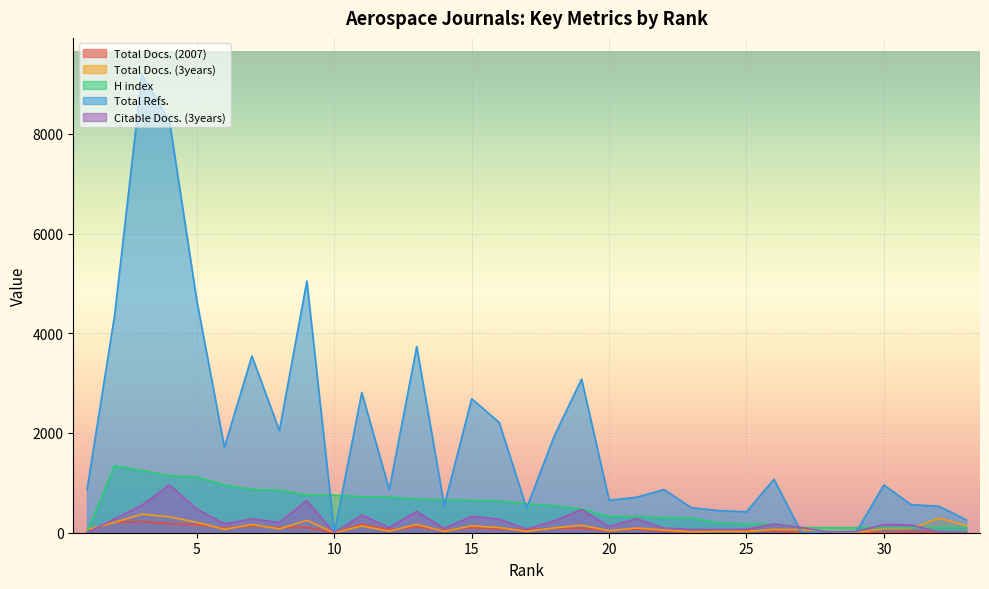

How many data points in Total Docs. (3years) are above 80?

16